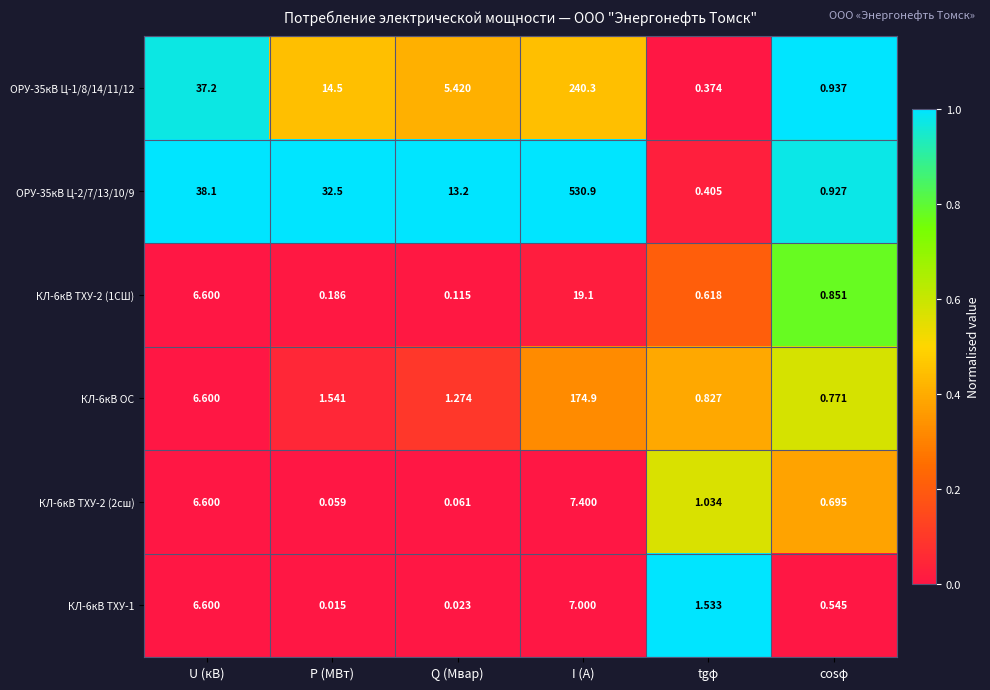

Which label corresponds to the largest value in the chart?

I (А)